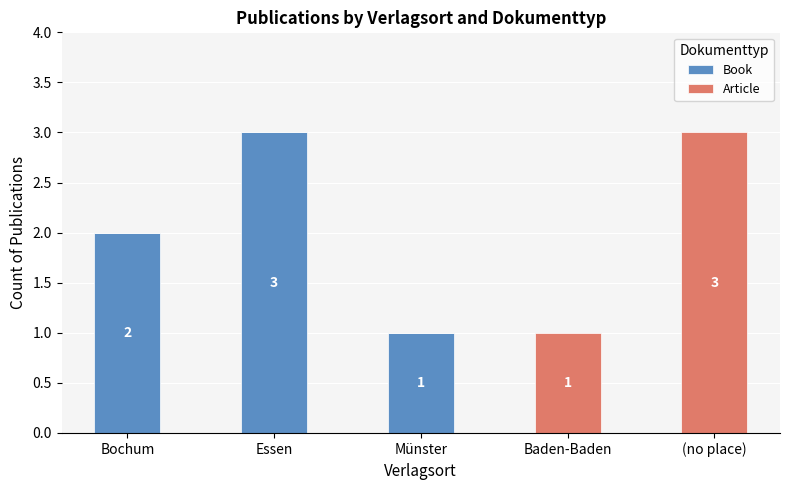

What is the maximum value for Book?

3